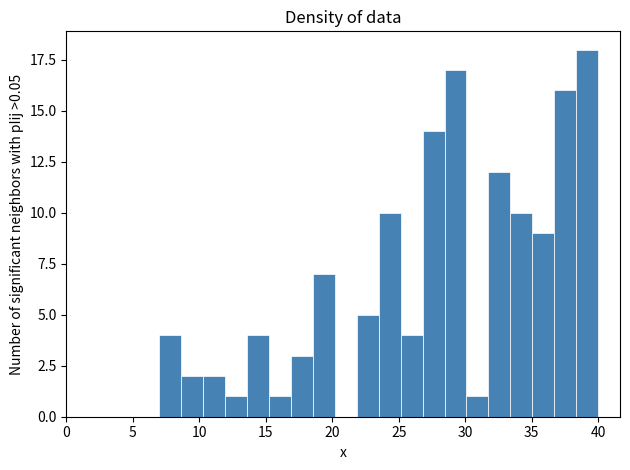

Around what value on the x-axis is the tallest bar? Give the approximate position of its centre, as read against the axis.

39.0